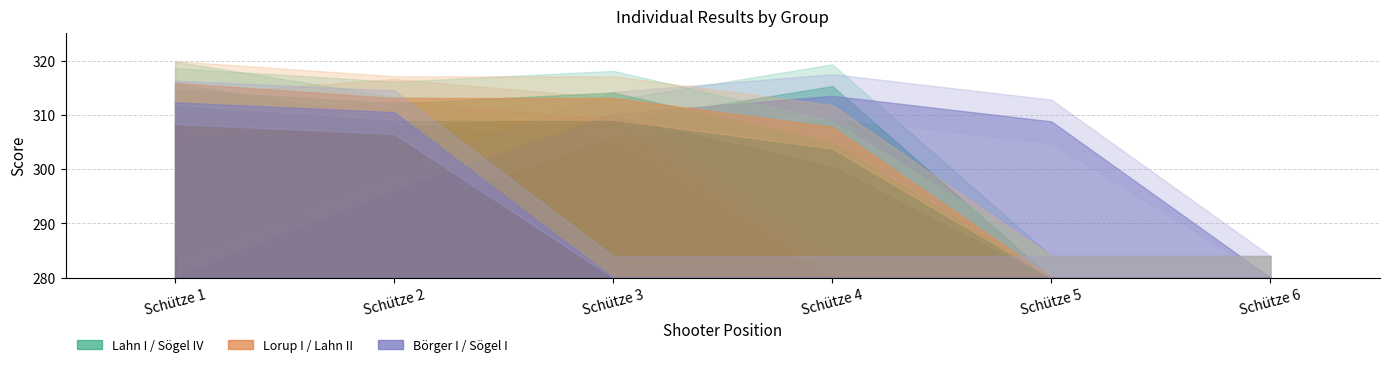

Reading left to right, what are all the values shown in this chart?

Lahn I: Schütze 1=315.8	Schütze 2=309.3	Schütze 3=308.7	Schütze 4=315.3	Schütze 5=0.0	Schütze 6=0.0
Lorup I: Schütze 1=309.6	Schütze 2=312.6	Schütze 3=309.1	Schütze 4=0.0	Schütze 5=0.0	Schütze 6=0.0
Börger I: Schütze 1=0.0	Schütze 2=295.9	Schütze 3=310.2	Schütze 4=313.5	Schütze 5=308.8	Schütze 6=0.0
Sögel IV: Schütze 1=314.6	Schütze 2=312.1	Schütze 3=314.1	Schütze 4=304.8	Schütze 5=0.0	Schütze 6=0.0
Lahn II: Schütze 1=315.9	Schütze 2=313.1	Schütze 3=313.1	Schütze 4=307.8	Schütze 5=0.0	Schütze 6=0.0
Sögel I: Schütze 1=312.3	Schütze 2=310.5	Schütze 3=0.0	Schütze 4=0.0	Schütze 5=0.0	Schütze 6=0.0